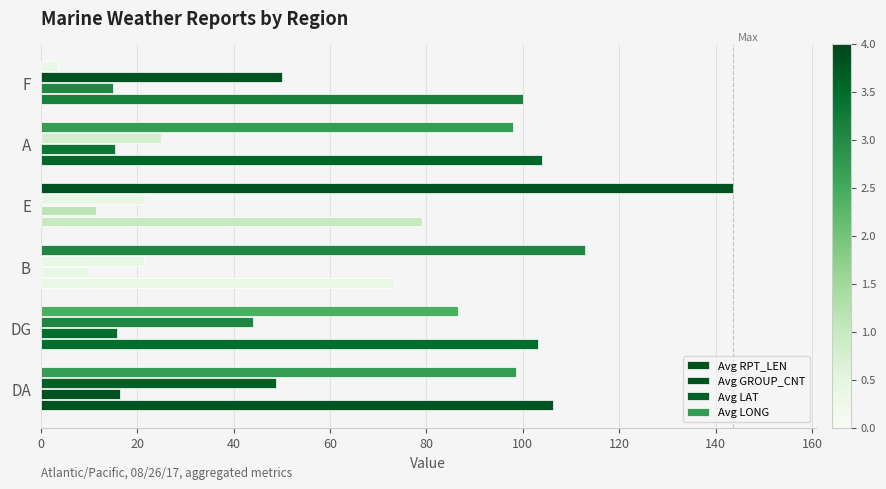

Reading right to left, extract all data points from this chart.

Avg RPT_LEN: 100=100.0	80=104.0	60=79.1	40=73.2	20=103.1	0=106.2
Avg GROUP_CNT: 100=15.0	80=15.5	60=11.4	40=10.0	20=15.8	0=16.4
Avg LAT: 100=50.1	80=24.9	60=21.7	40=21.5	20=44.1	0=48.8
Avg LONG: 100=3.5	80=97.8	60=143.5	40=112.9	20=86.6	0=98.6